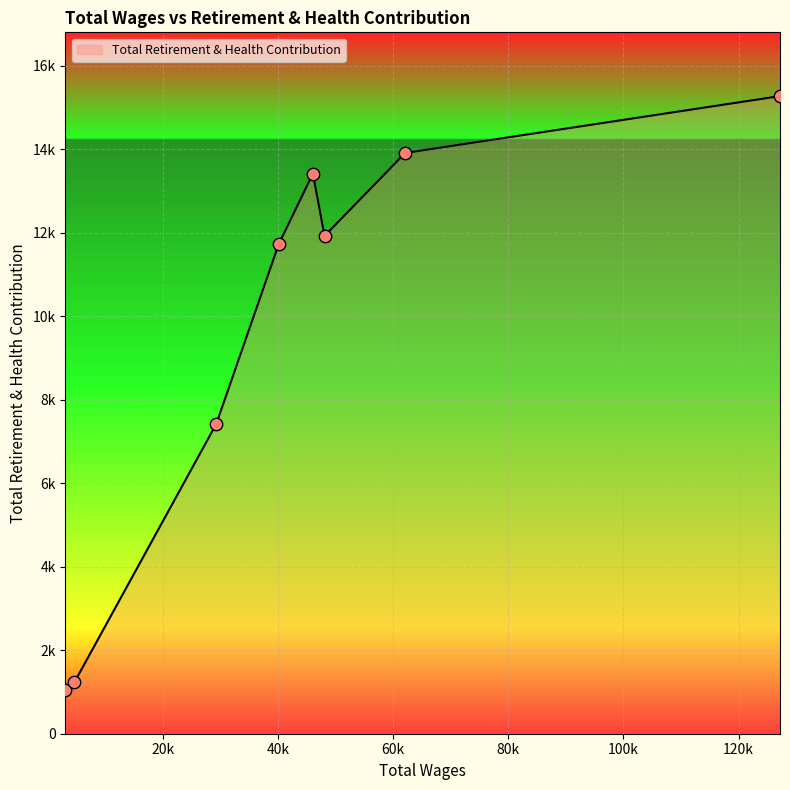

Does the chart have visible grid lines?

Yes